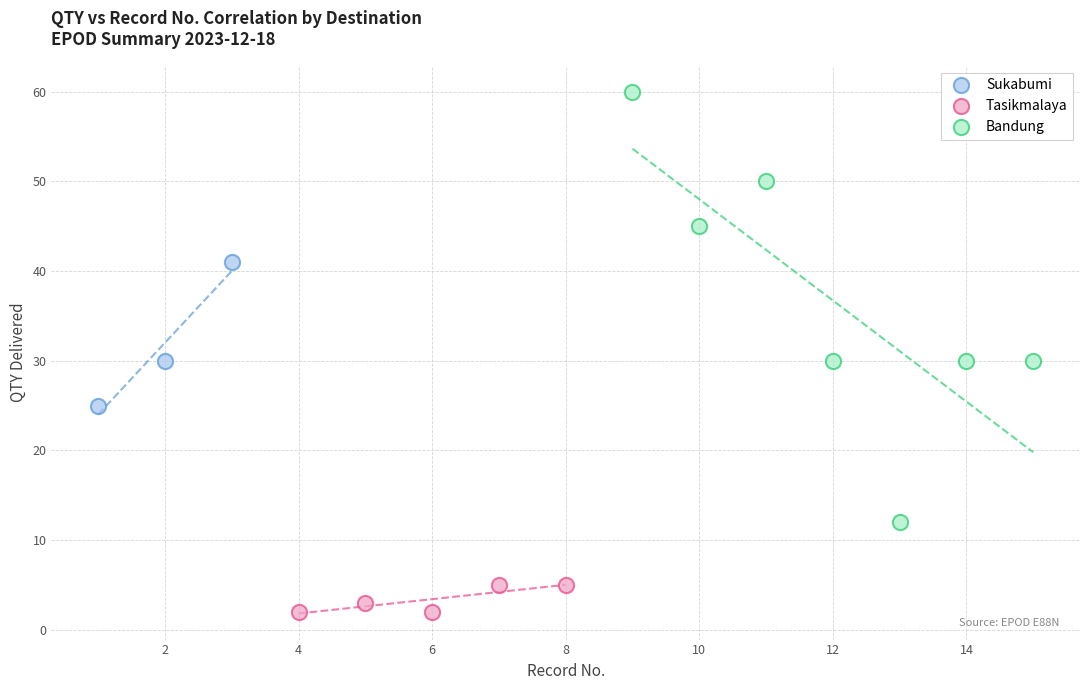

Which series contains the lowest Y value?

Tasikmalaya